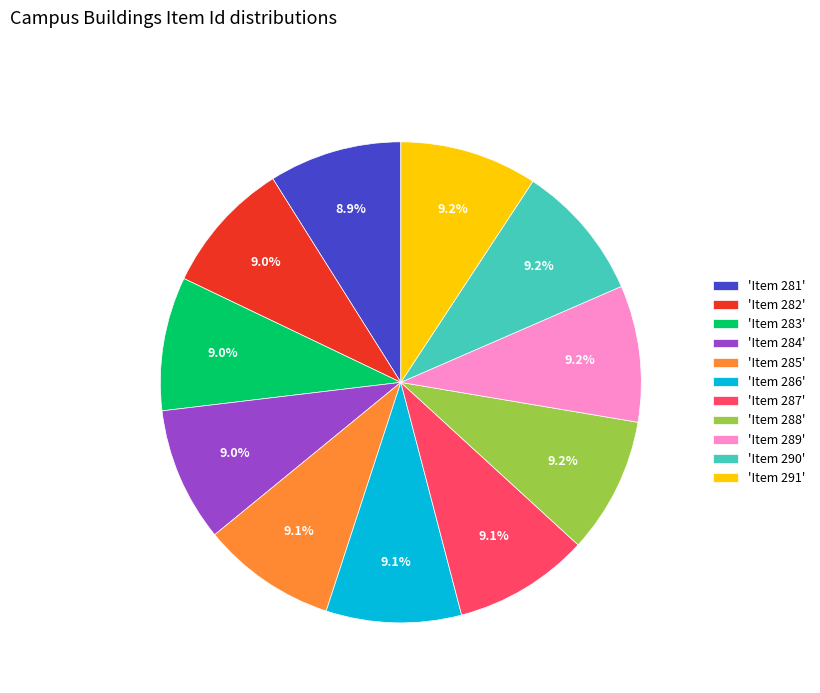

Approximately how many times larger is the value at 'Item 289' compared to 'Item 282'?

1.0